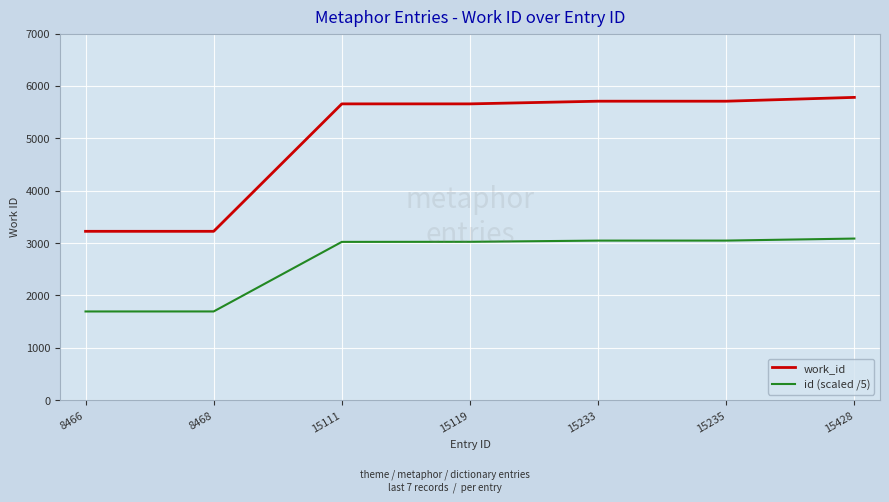

Is it true that id (scaled /5) equals 1004.8 at 15233?

False